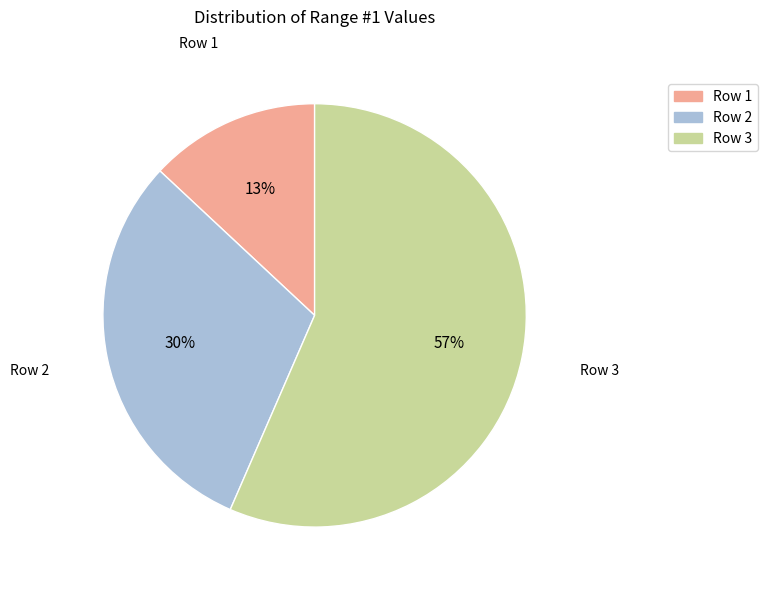

How many segments does this pie chart have?

3